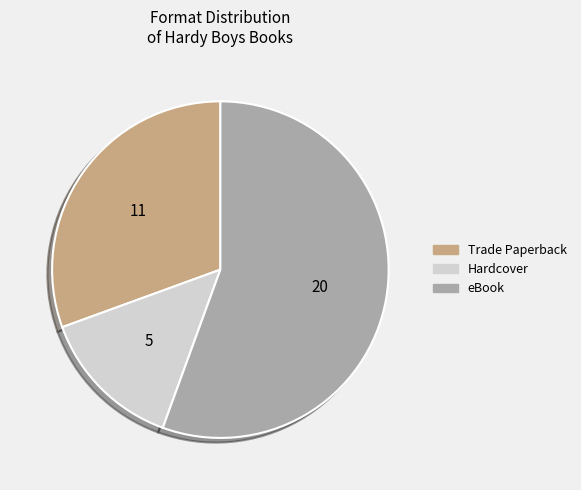

Is it true that Hardcover is 25% of the pie?

False